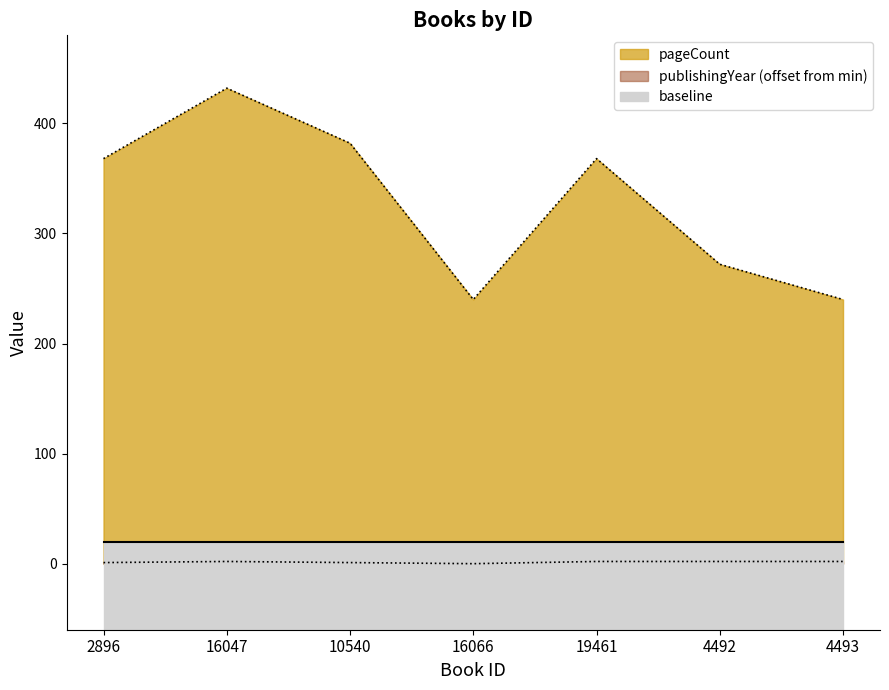

What is the value of the publishingYear point at the 2nd from the left?

2